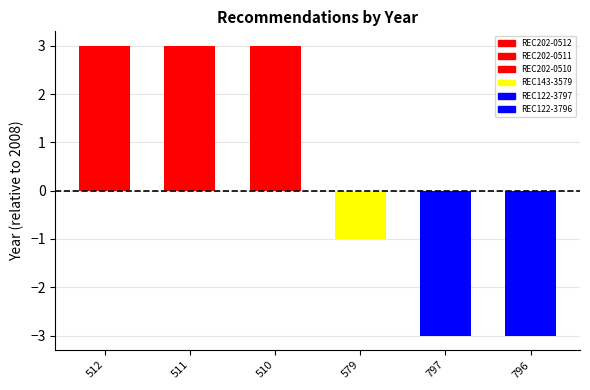

At which label is the value closest to 0?

579